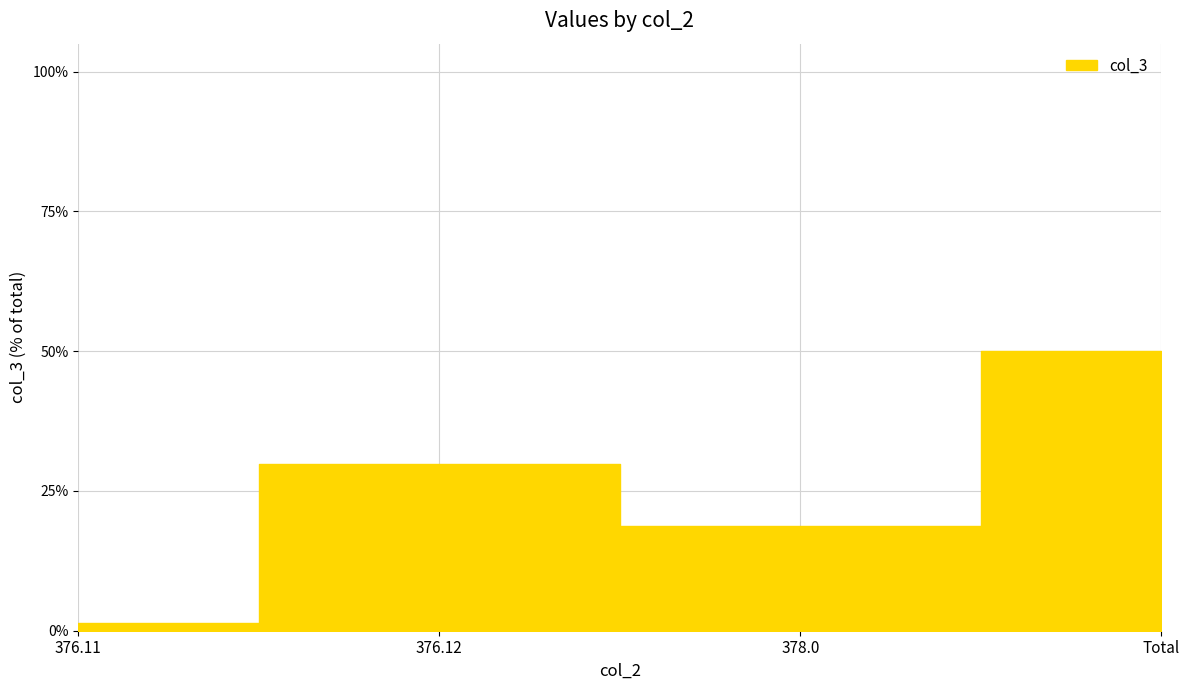

How many interior local peaks (higher than both neighbors) does the data have?

1